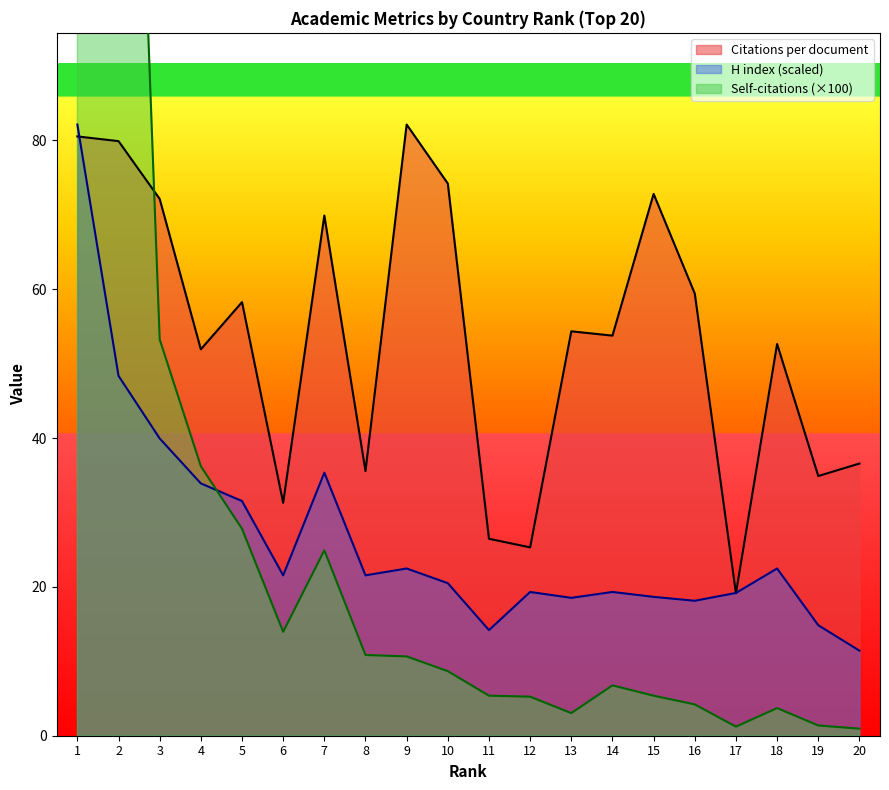

What is the difference between the H index values at 20 and 4?

22.5